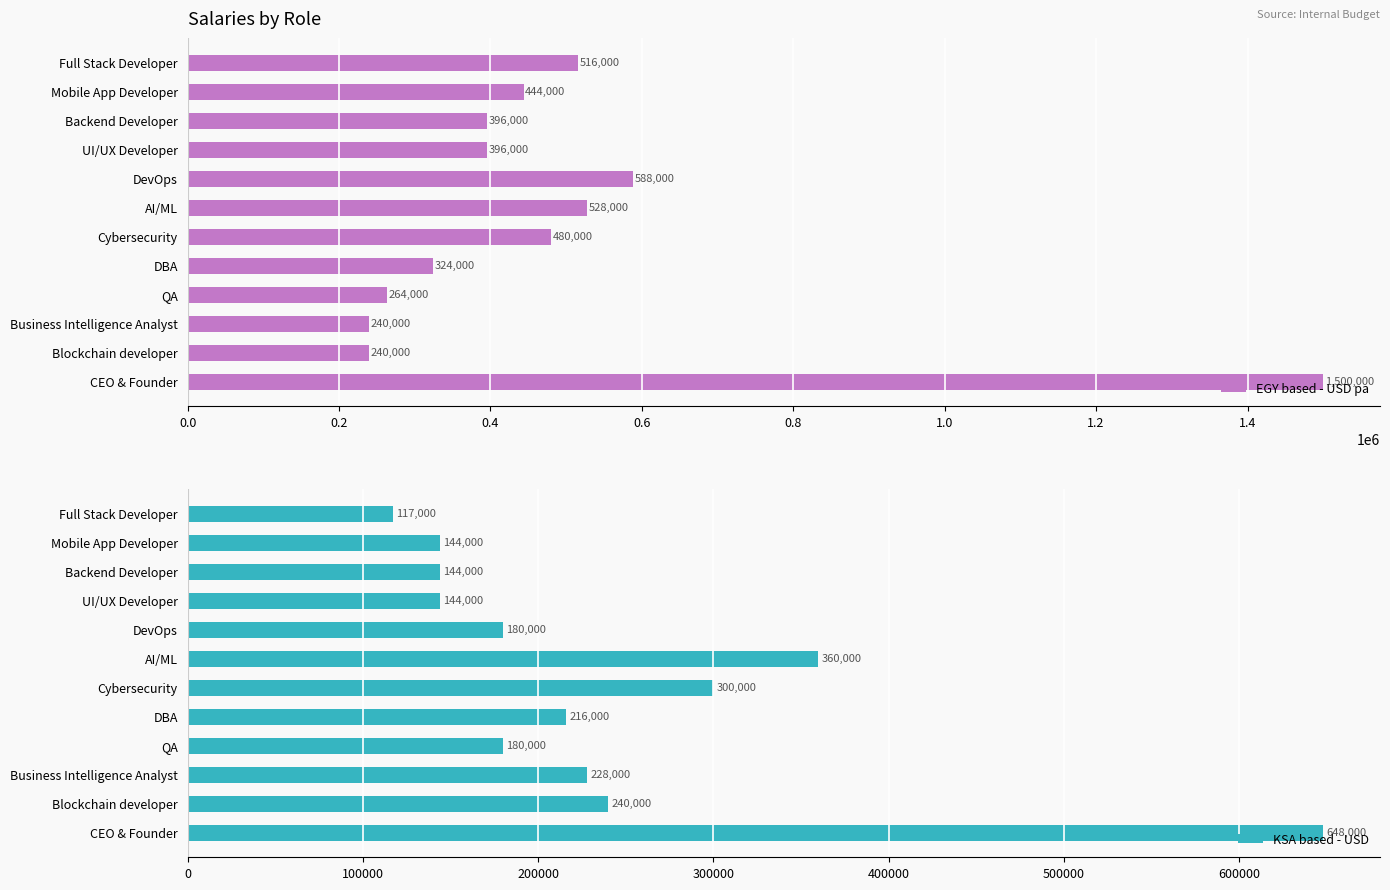

How many series are shown in this chart?

2